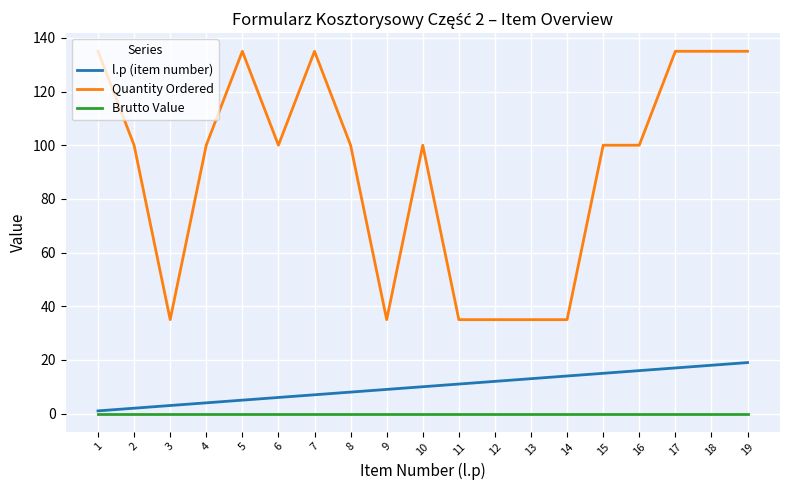

What is the total value across all series at 16?

116